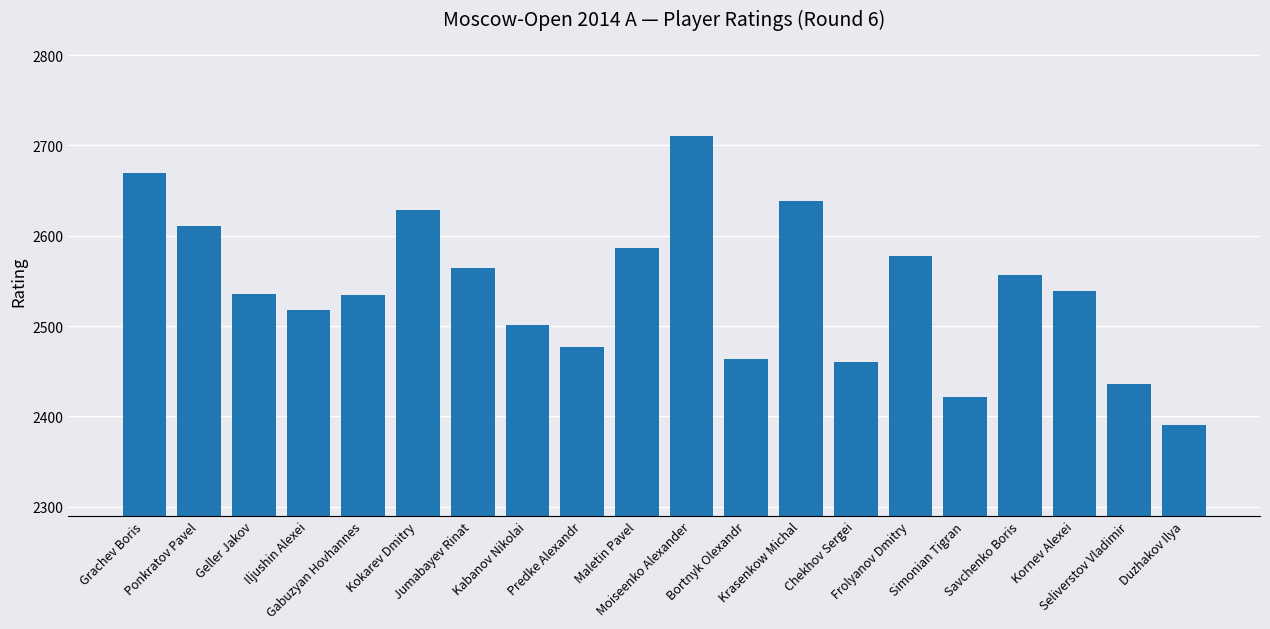

What is the change in value from Jumabayev Rinat to Frolyanov Dmitry?

+13